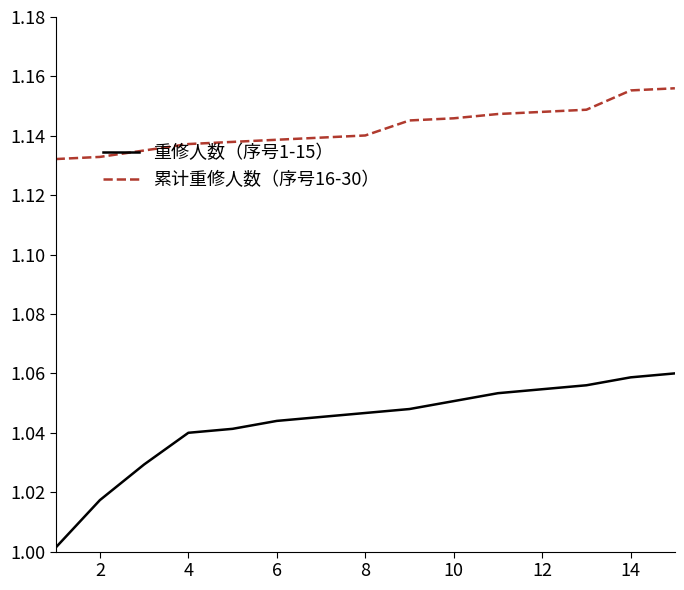

Rank the series by their average value, from highest to lowest.

累计重修人数（序号16-30）, 重修人数（序号1-15）